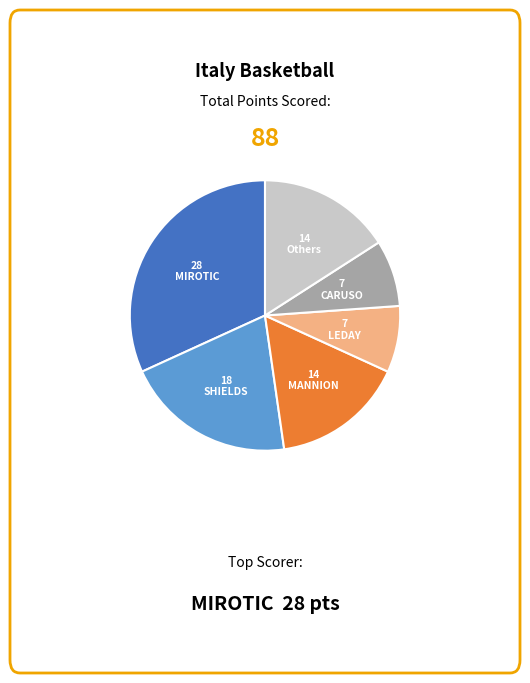

Is there any slice that represents more than half of the pie?

No